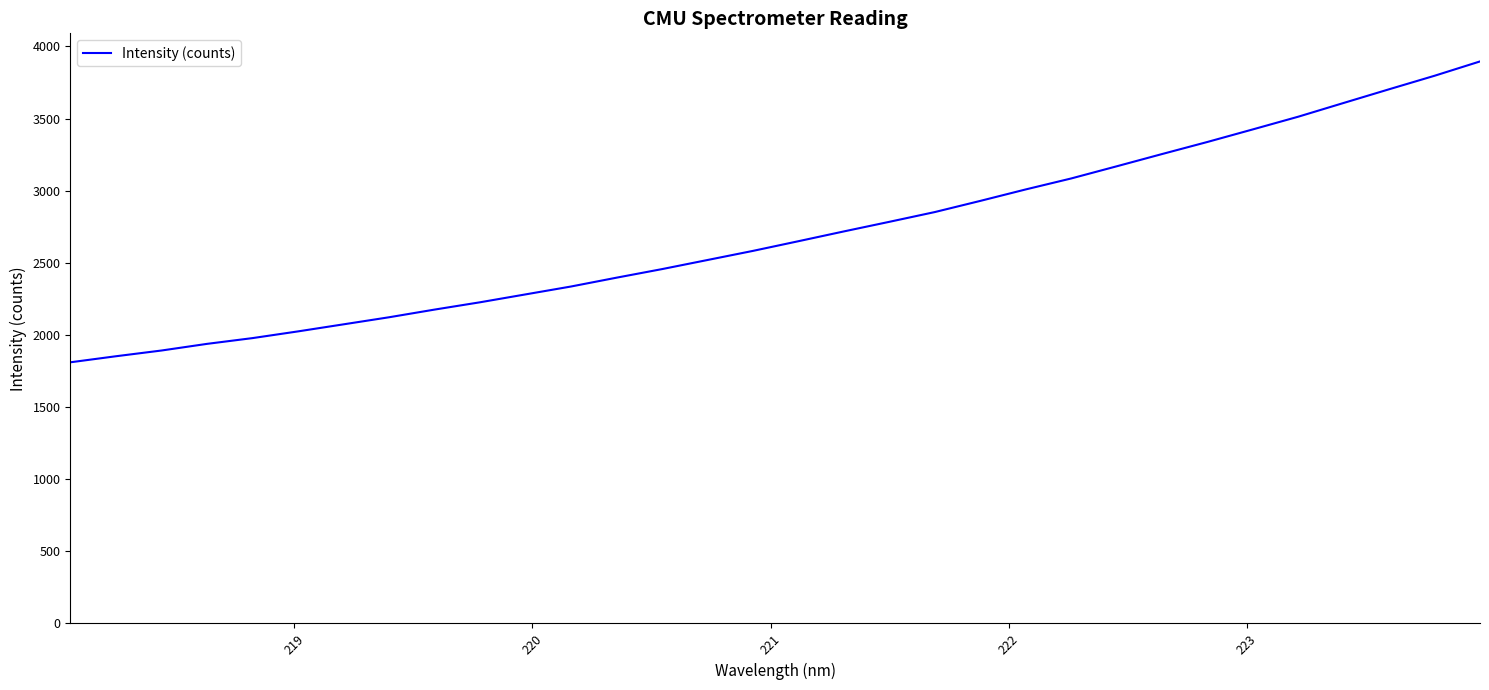

What is the sum of all values?

86394.7